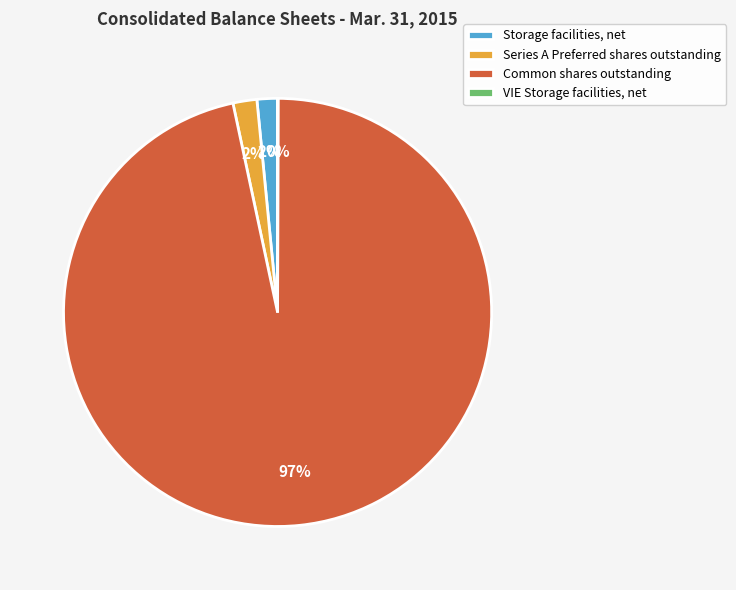

Does any single category account for the majority?

Yes